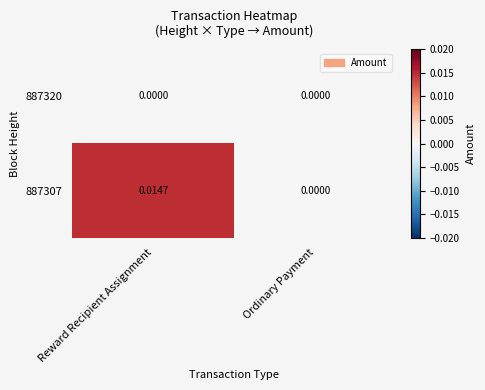

Which series has the largest range (max minus min)?

887307